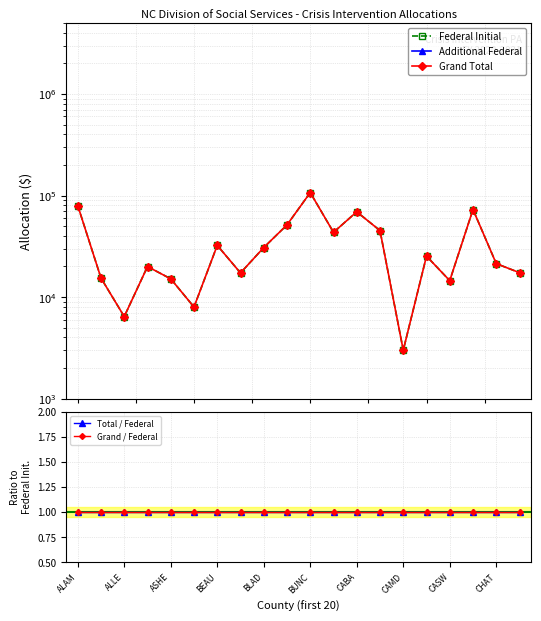

True or false: Total / Federal and Grand Total cross at least once.

False